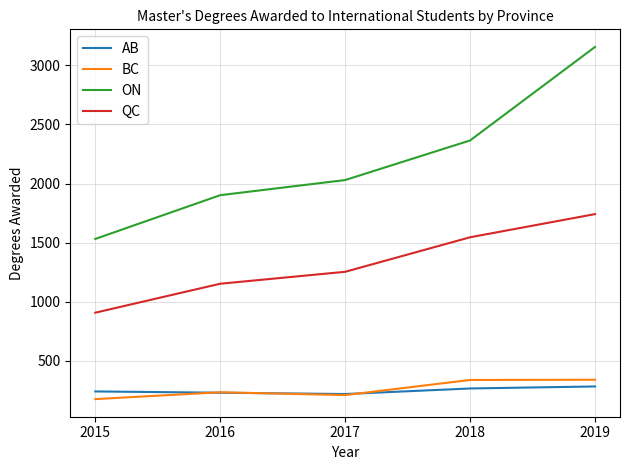

The value of BC at 2015 is 177. True or false?

True